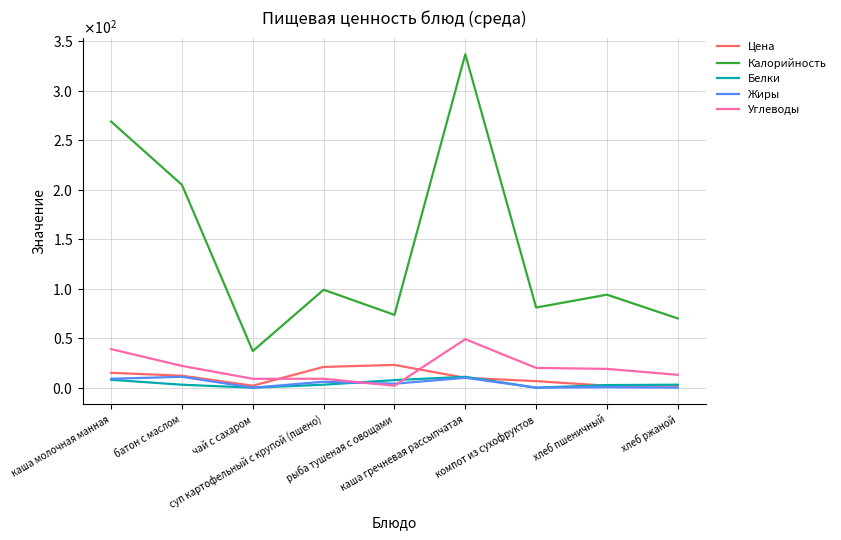

What is the sum of the Углеводы values at суп картофельный с крупой (пшено) and каша молочная манная?

48.0